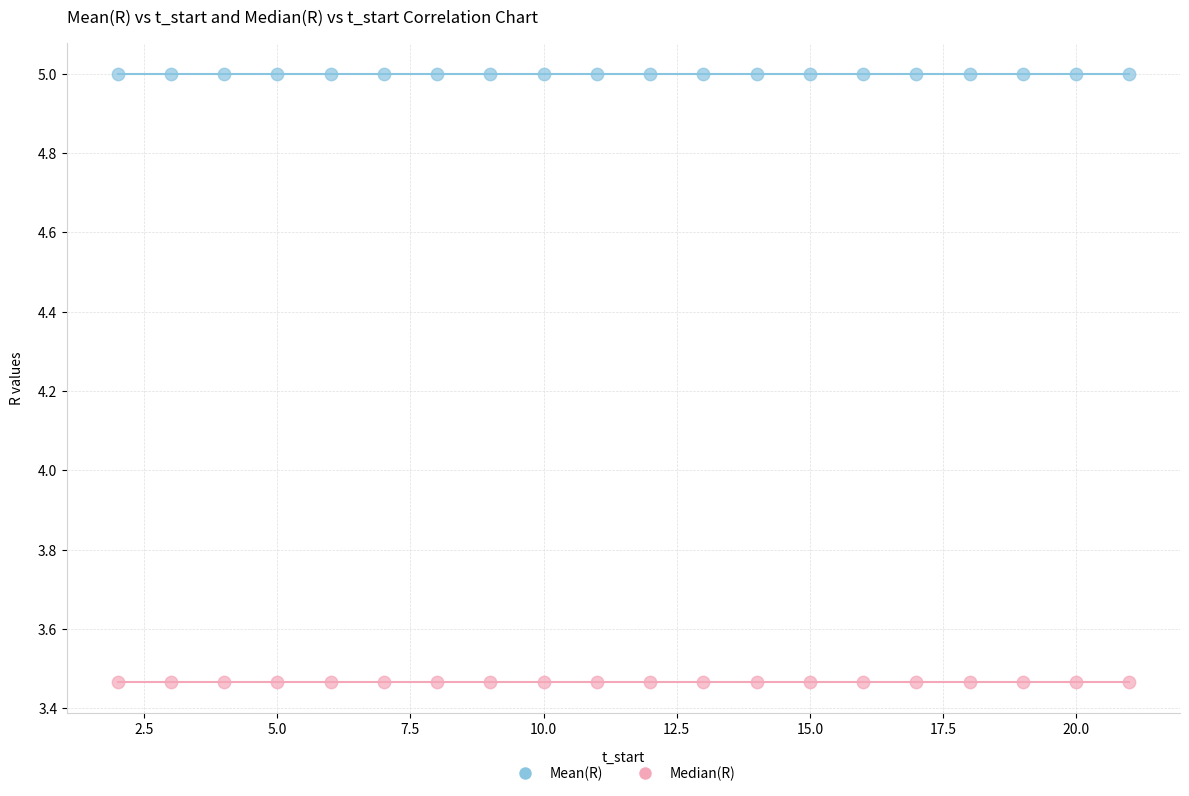

Count the number of points in this scatter plot.

40